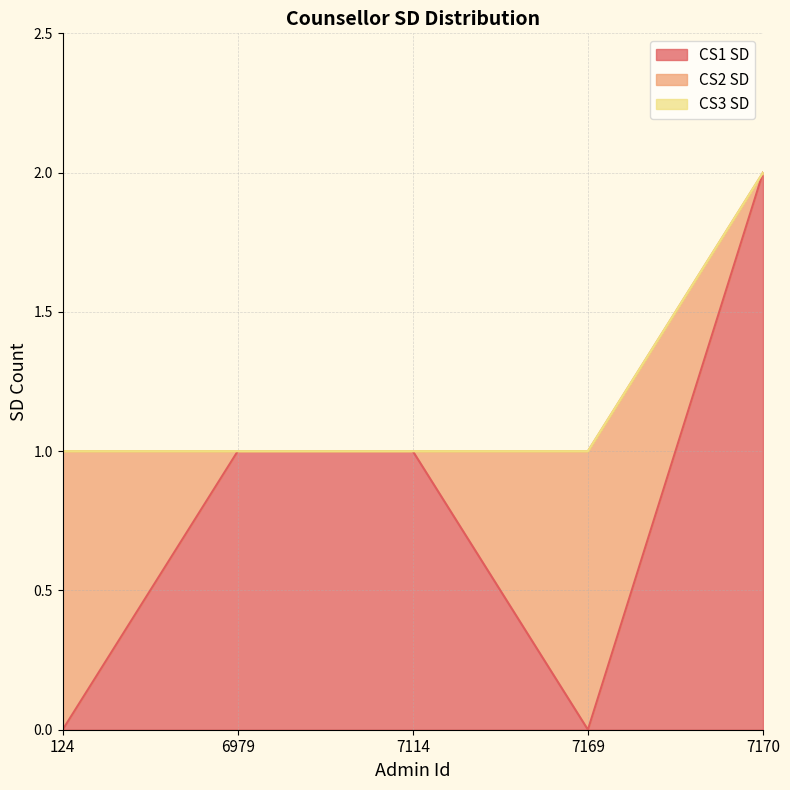

Reading right to left, extract all data points from this chart.

CS1 SD: 7170=2	7169=0	7114=1	6979=1	124=0
CS2 SD: 7170=0	7169=1	7114=0	6979=0	124=1
CS3 SD: 7170=0	7169=0	7114=0	6979=0	124=0